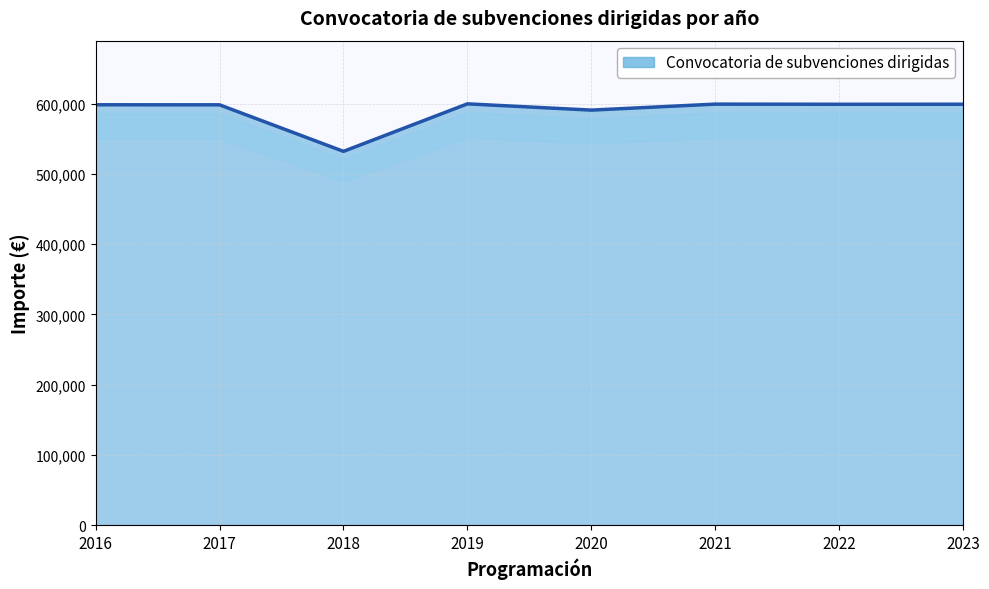

Approximately how many times larger is the value at 2021 compared to 2019?

1.0